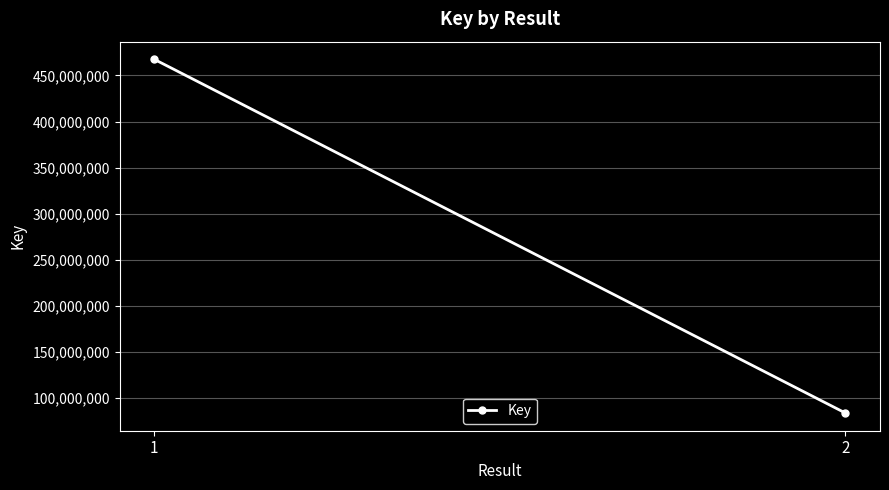

What is the average value?

275493485